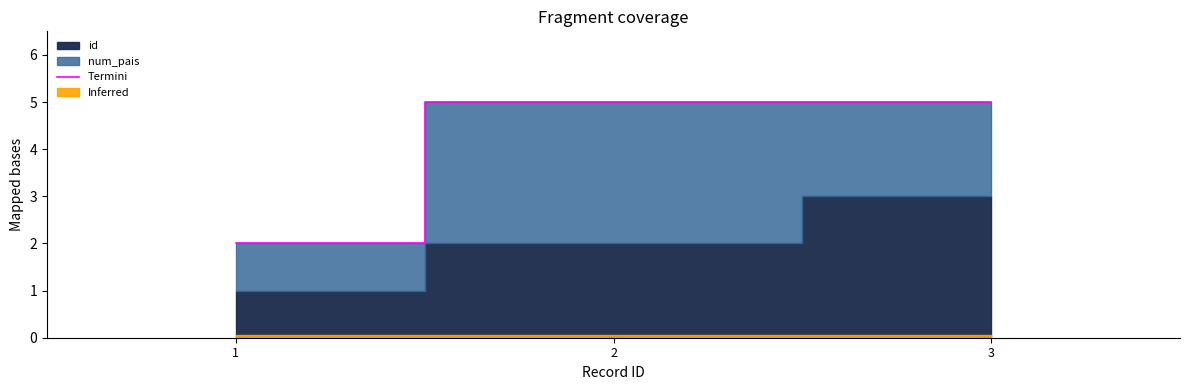

The chart shows a value of 5 at 2. True or false?

True